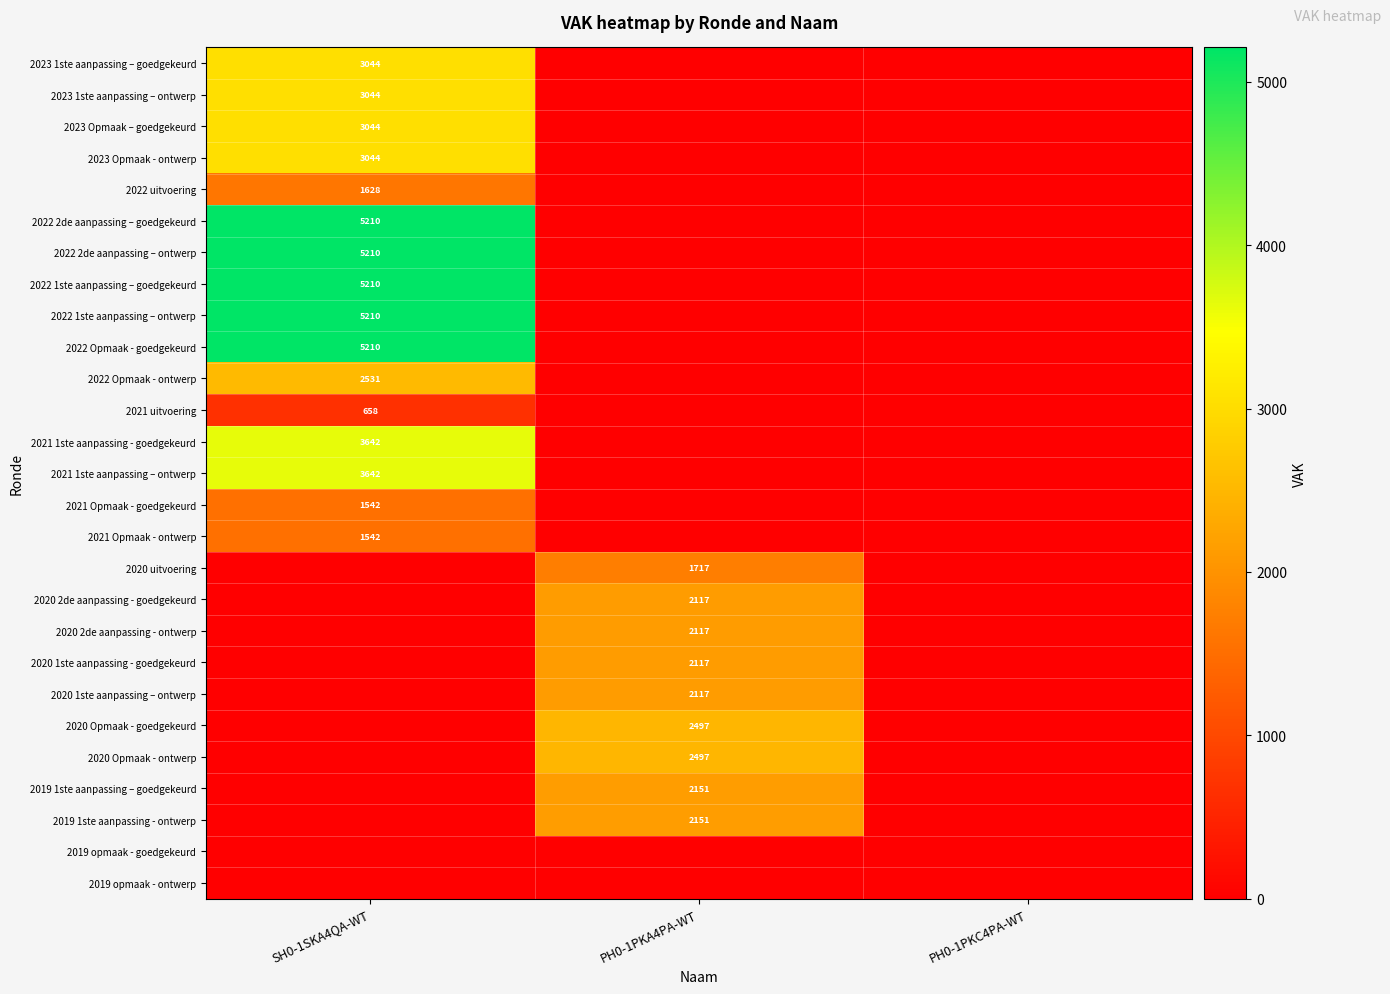

Is it true that 2019 1ste aanpassing – goedgekeurd equals 2151 at PH0-1PKA4PA-WT?

True